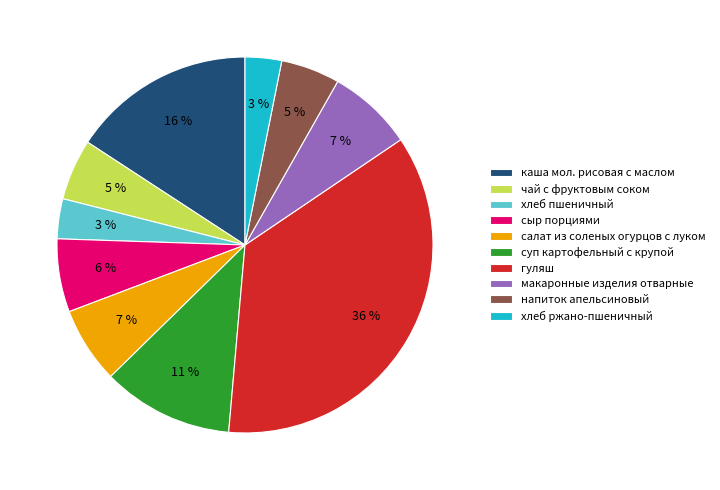

Between салат из соленых огурцов с луком and хлеб пшеничный, which is larger?

салат из соленых огурцов с луком